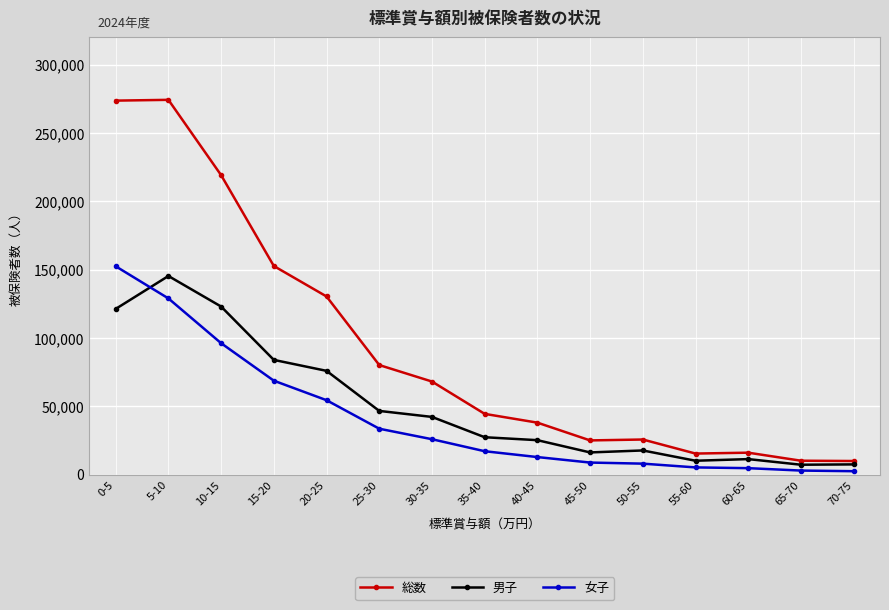

At 0-5, list the series in order from largest to smallest.

総数, 女子, 男子